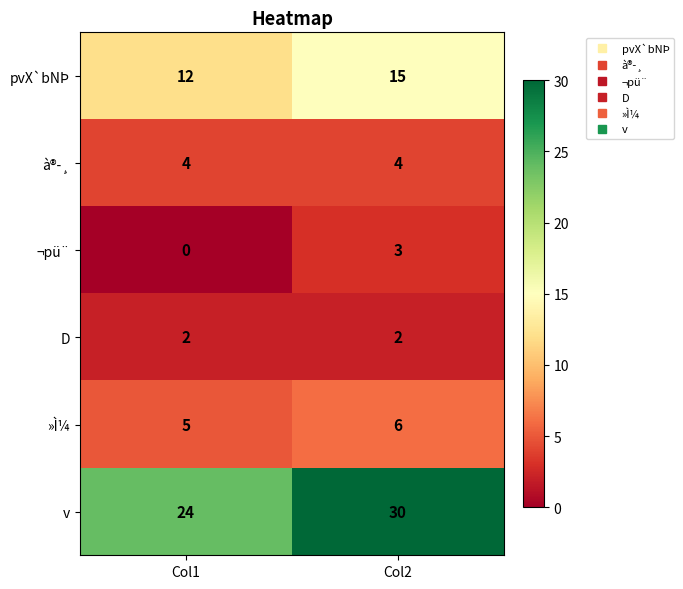

Which series has the widest spread of values?

v